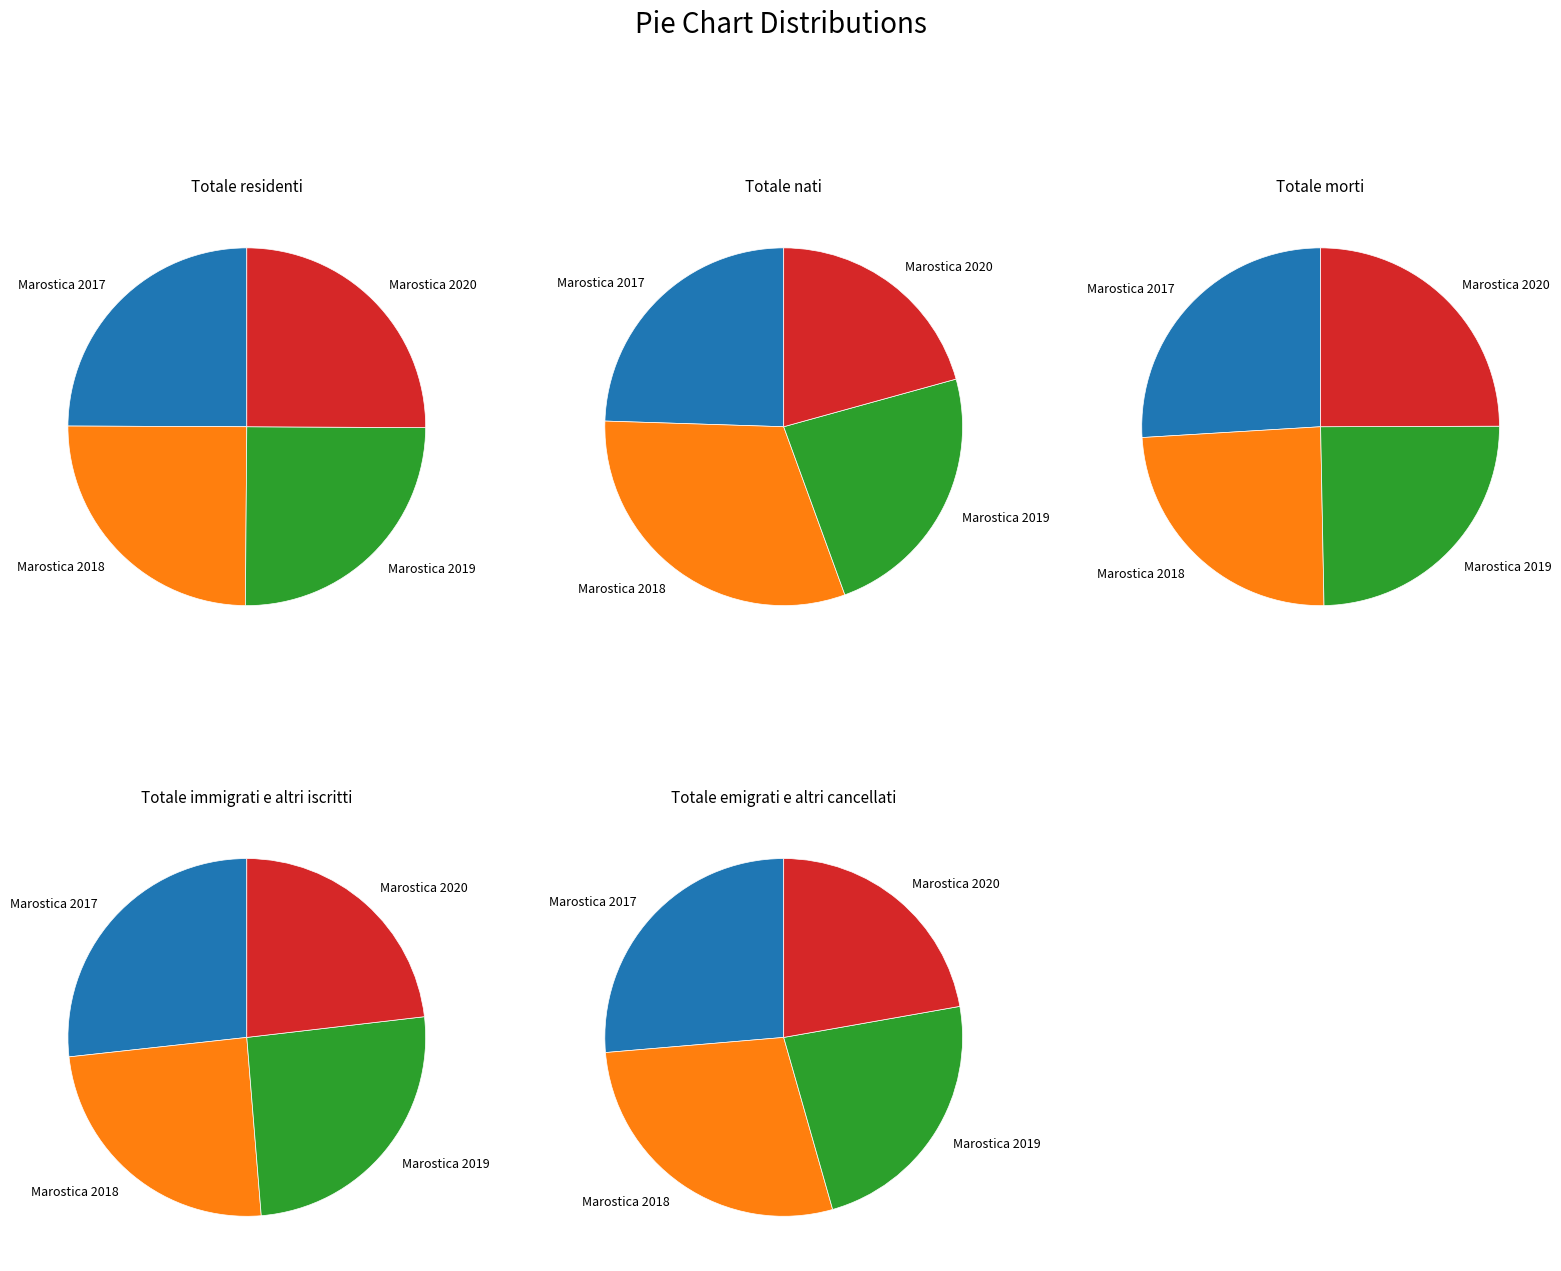

What portion of the pie excludes Marostica 2018?

75.1%